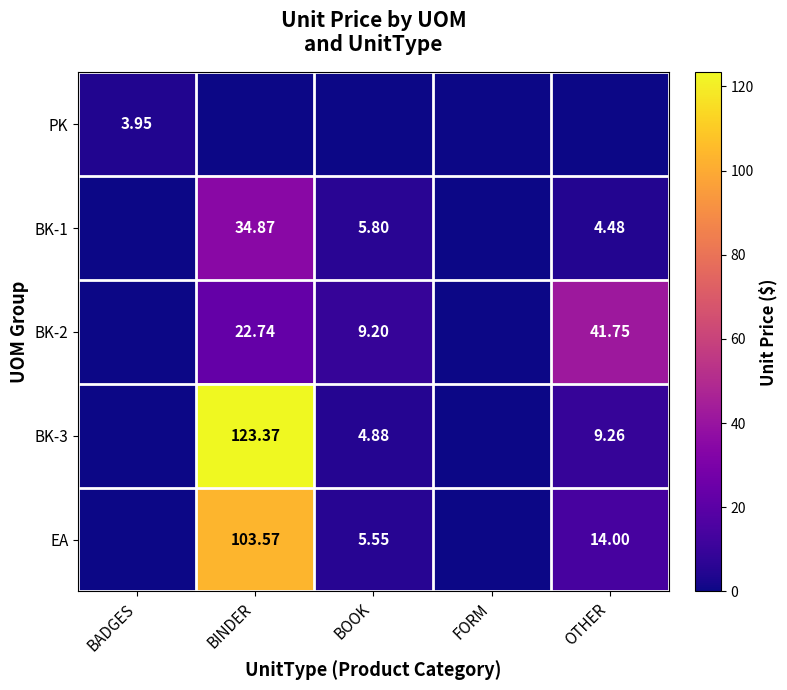

What is the difference between the maximum and second lowest values in the BK-3 series?

123.4